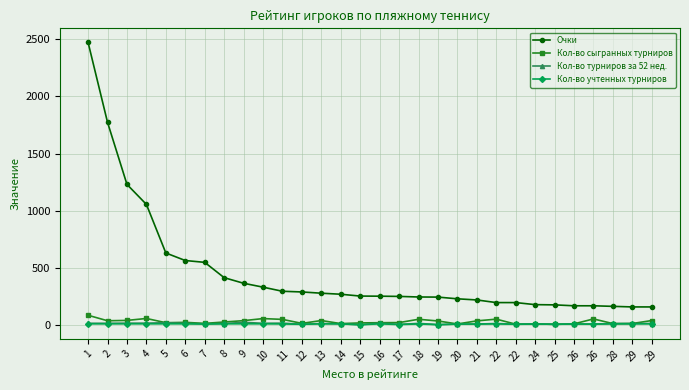

True or false: Очки has a value of 158 at 29.

True